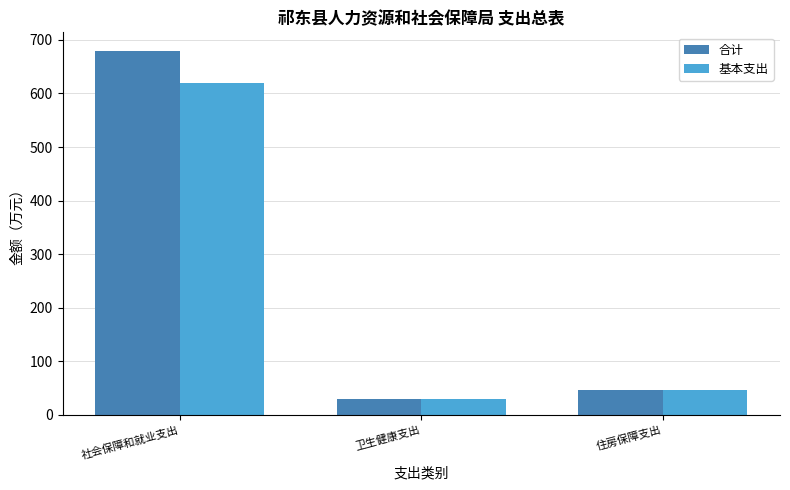

Rank the series by their average value, from highest to lowest.

合计, 基本支出